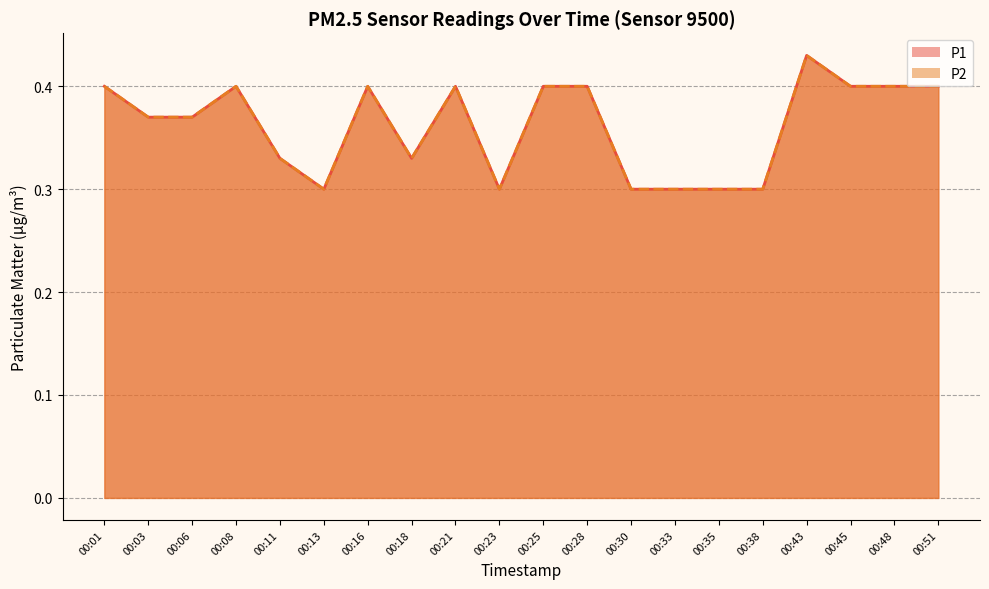

How many interior local peaks does the P1 series have?

4